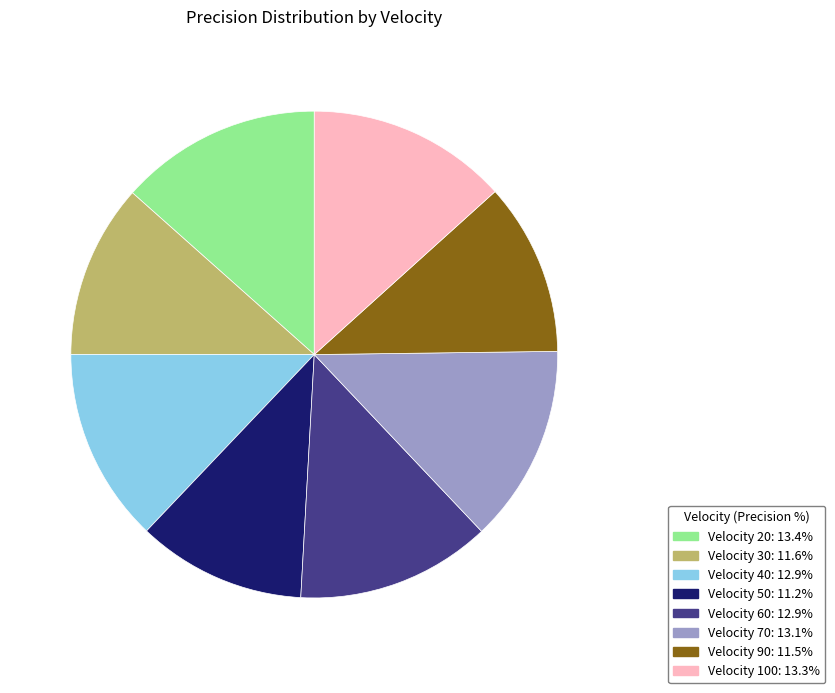

Approximately how many times larger is the value at Velocity 70: 13.1% compared to Velocity 20: 13.4%?

1.0